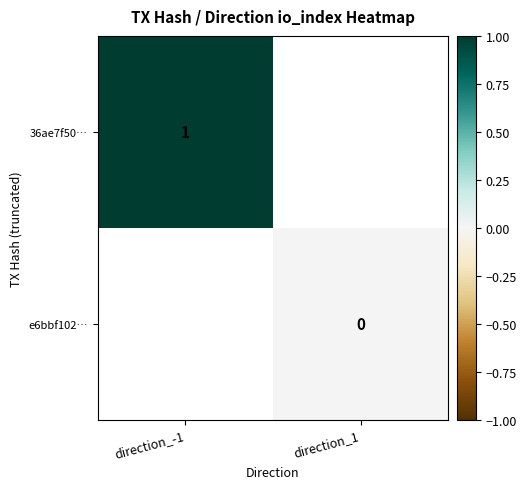

Is it true that 36ae7f50… equals 2 at direction_-1?

False